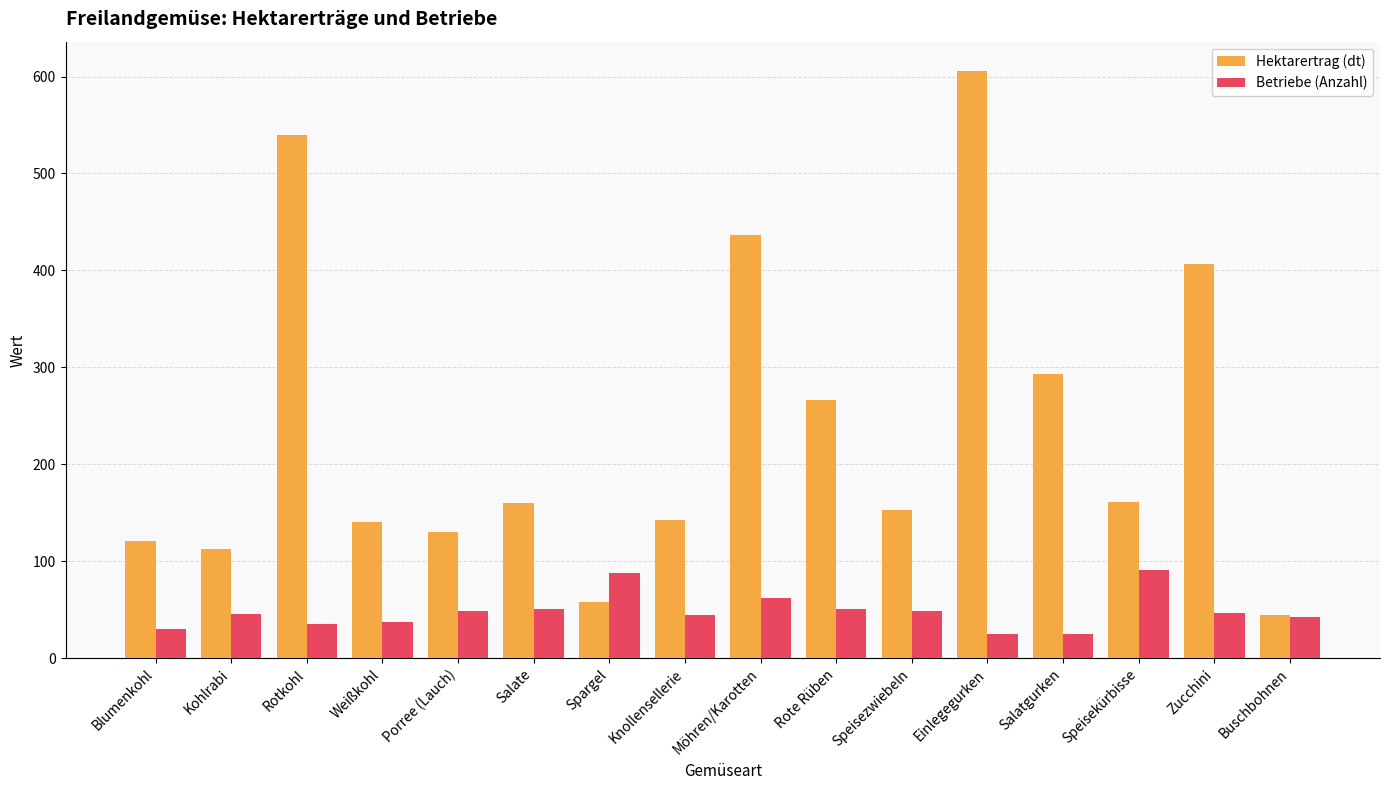

Which series changed the most between Salate and Buschbohnen?

Hektarertrag (dt)